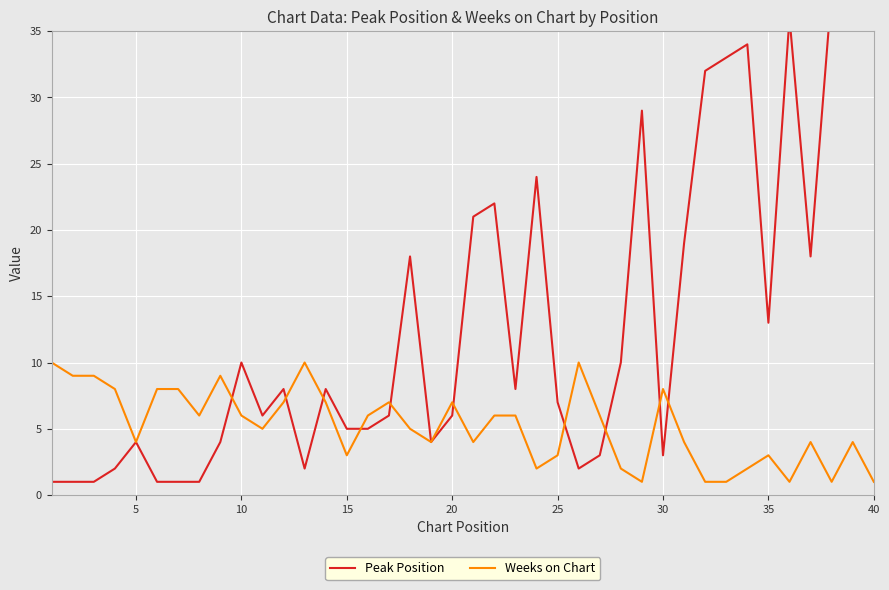

Is the value of Peak Position at 13 greater than the value of Weeks on Chart at 27?

Yes